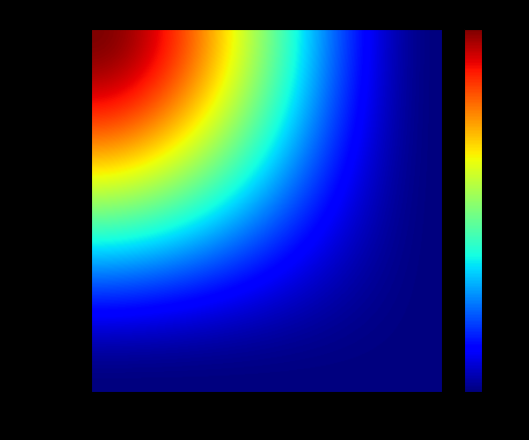

Rank the series by their average value, from highest to lowest.

0539c56928d7c82661cad68226c1548d08d5d2b, 997300fedc3c0629a490aeb24c0c3638e262379